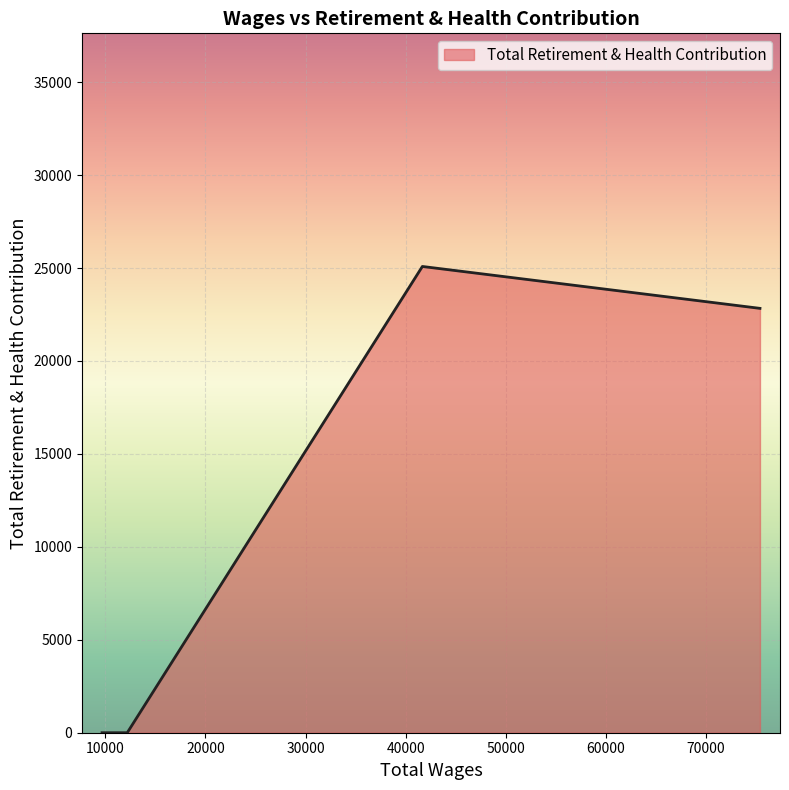

What is the maximum value shown in the chart?

25085